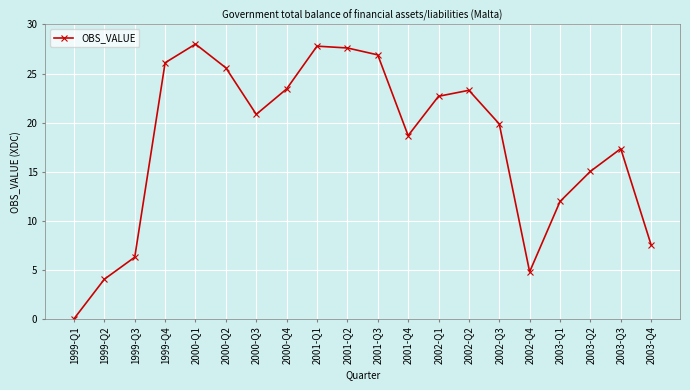

What is the ratio of the value at 2002-Q1 to the value at 2002-Q4?

4.7